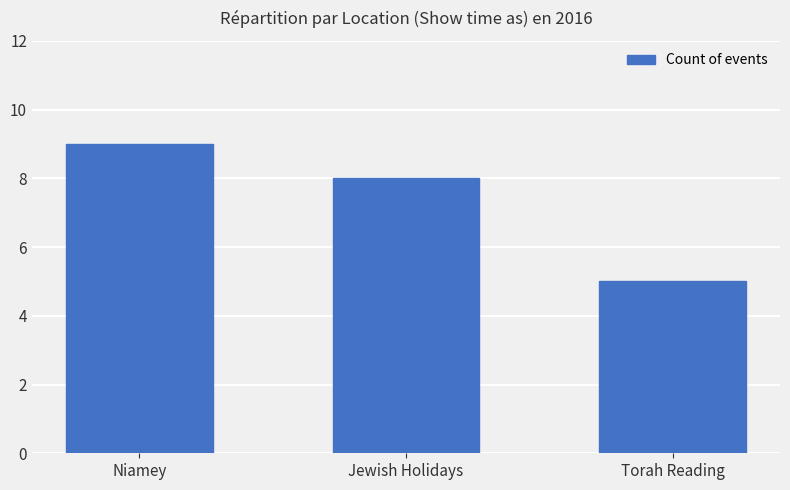

What is the label of the 3rd bar from the left?

Torah Reading